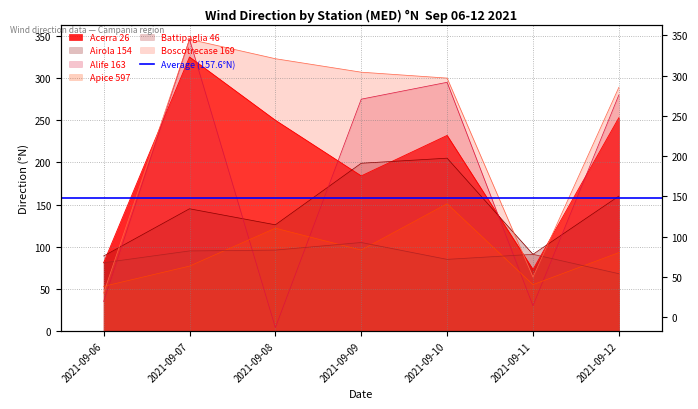

What is the difference between the second highest and second lowest values in the Airola 154 series?

108